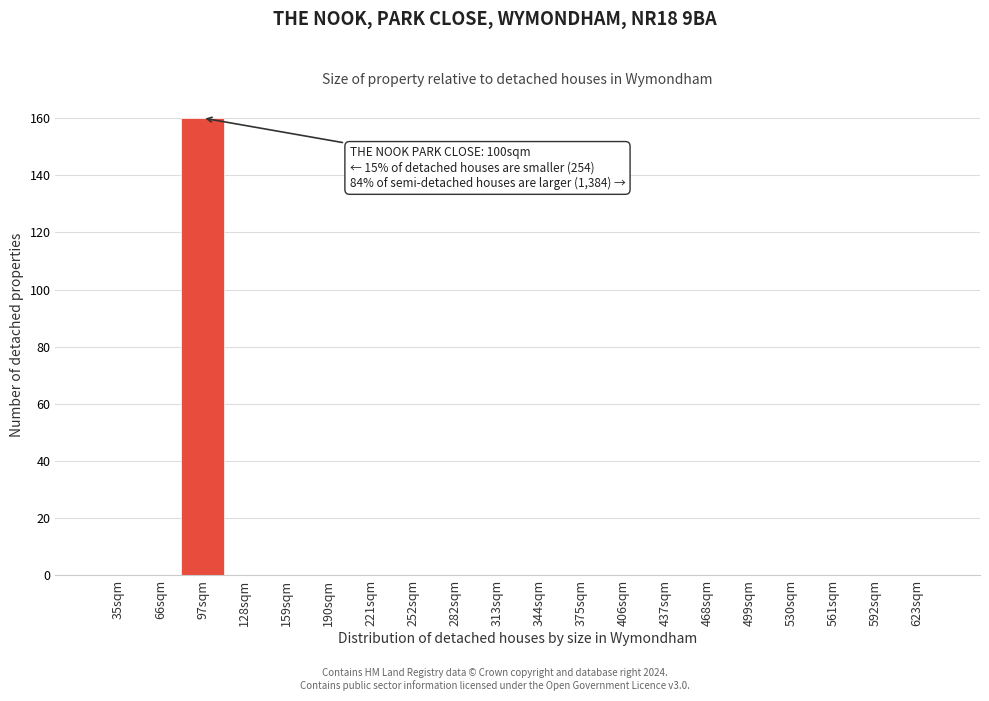

Reading left to right, what are all the values shown in this chart?

35sqm=0	66sqm=0	97sqm=160	128sqm=0	159sqm=0	190sqm=0	221sqm=0	252sqm=0	282sqm=0	313sqm=0	344sqm=0	375sqm=0	406sqm=0	437sqm=0	468sqm=0	499sqm=0	530sqm=0	561sqm=0	592sqm=0	623sqm=0